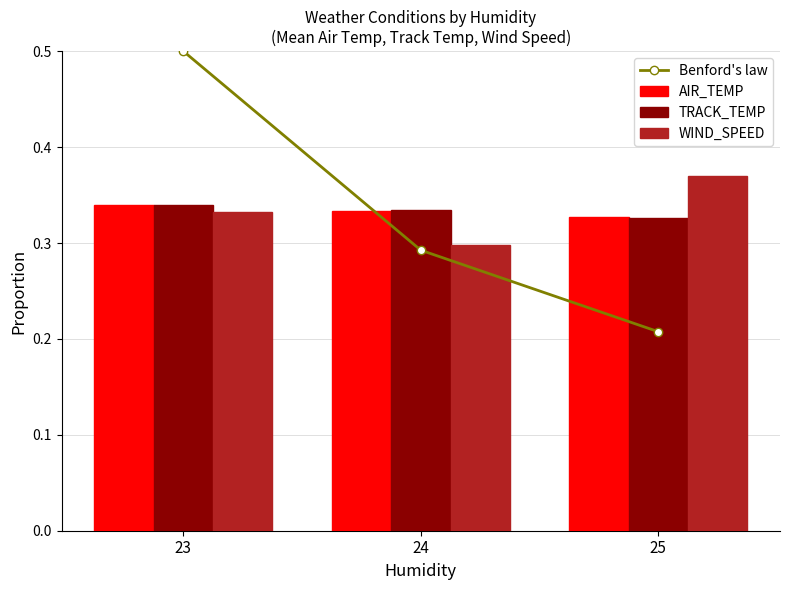

True or false: Benford's law has a value of 0.5 at 23.

True